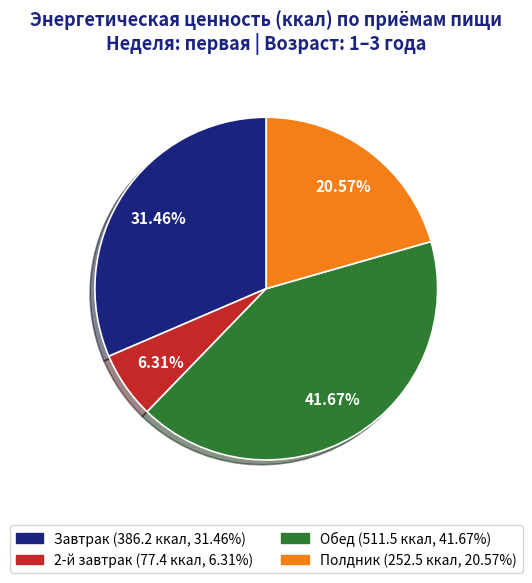

To the nearest percent, what is the combined percentage of Обед and Полдник?

62%